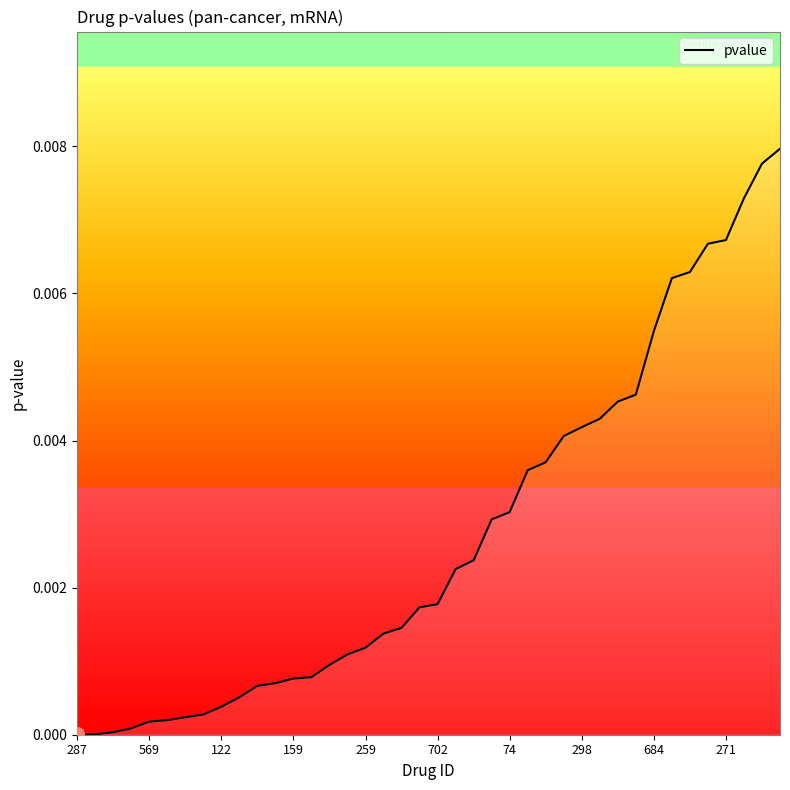

The value at 30 is 0.0. True or false?

True